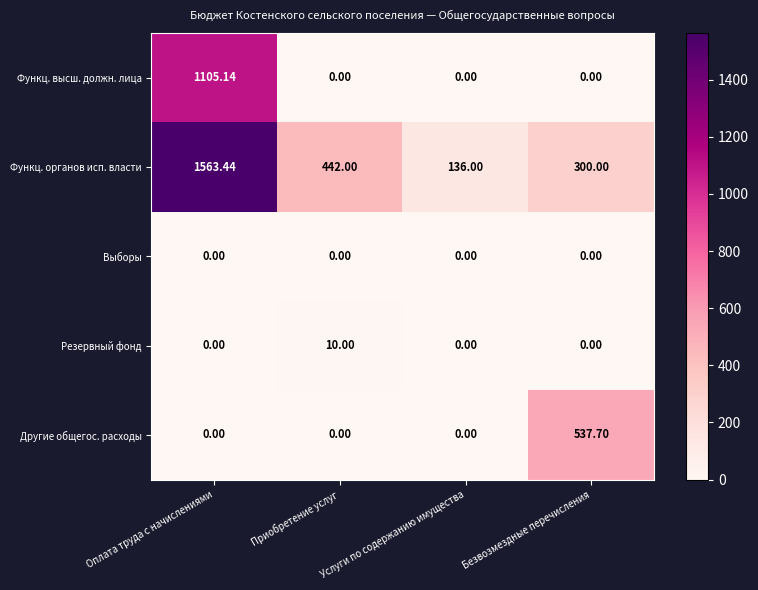

How many data points in Функц. высш. должн. лица are above 0?

1